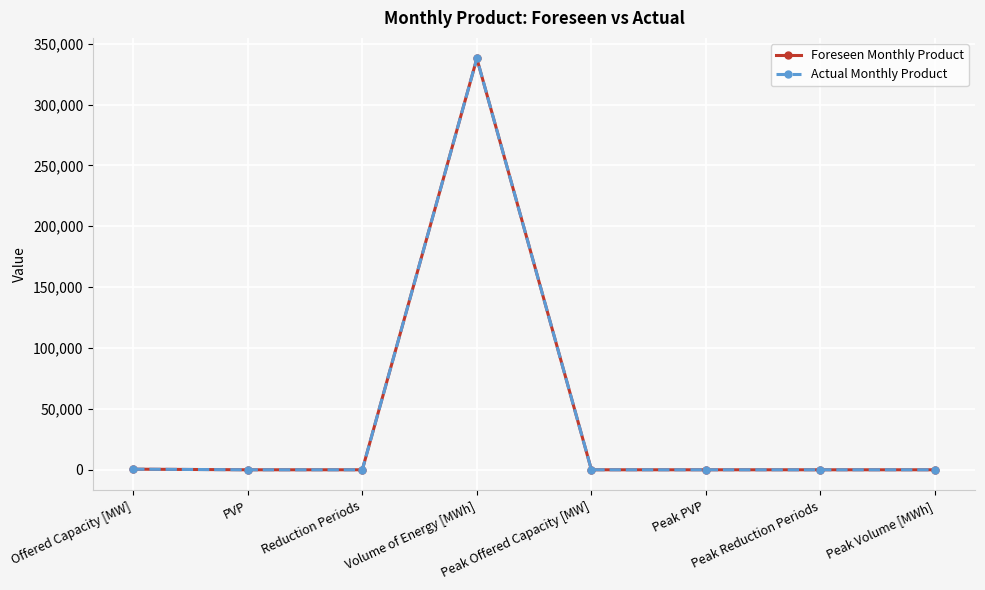

True or false: Actual Monthly Product and Foreseen Monthly Product cross at least once.

False